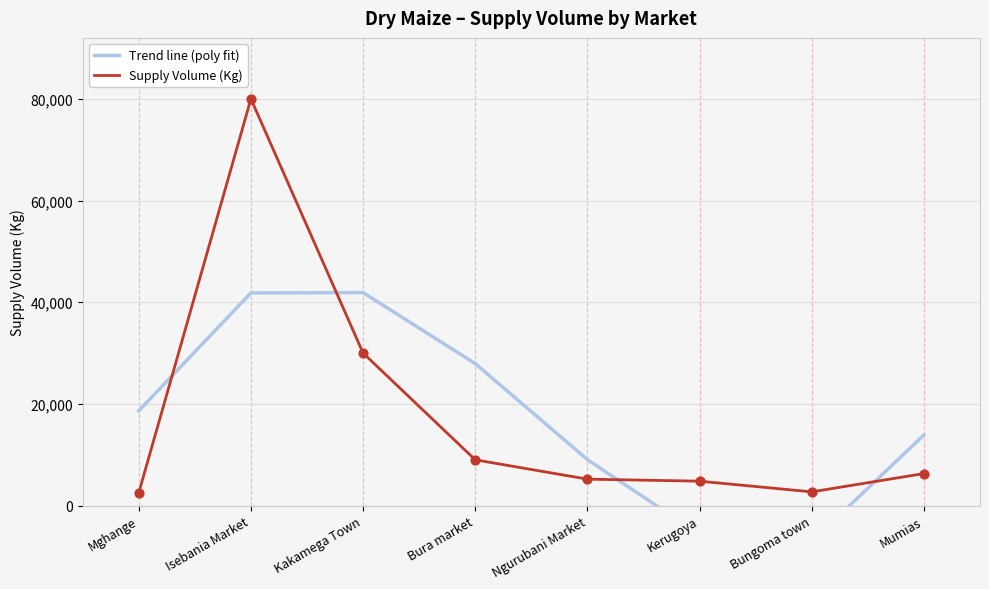

At how many categories does at least one series exceed 71837?

1